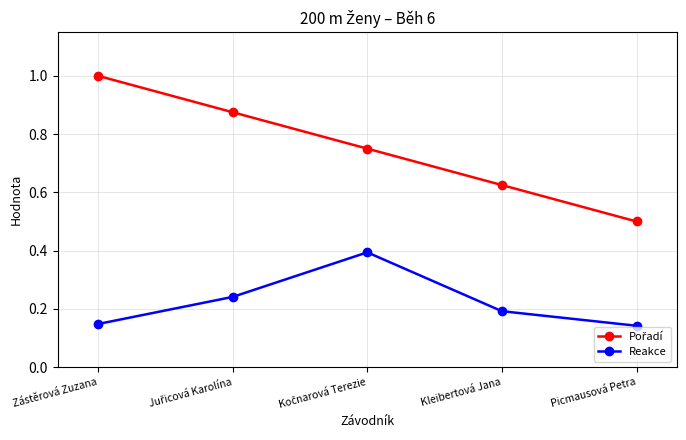

What is the label of the 1st point from the left?

Zástěrová Zuzana